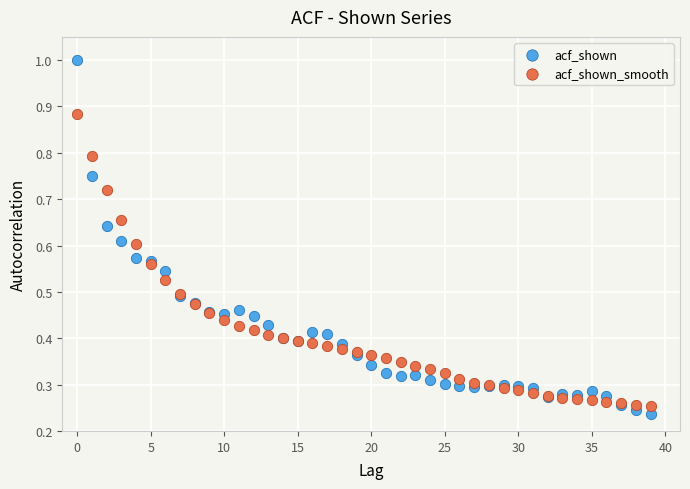

Which series has the largest Y range (max minus min)?

acf_shown